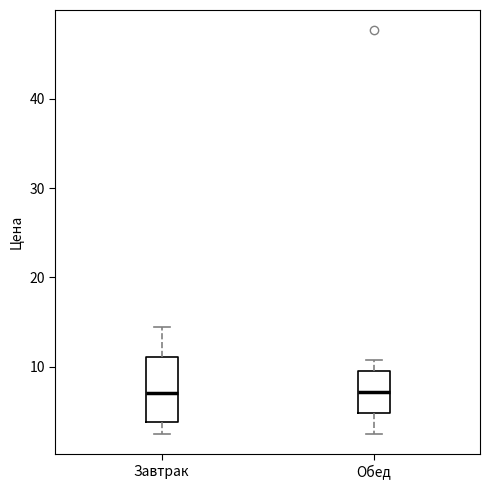

Comparing the boxes themselves (not the whiskers), which one is the tallest?

Завтрак